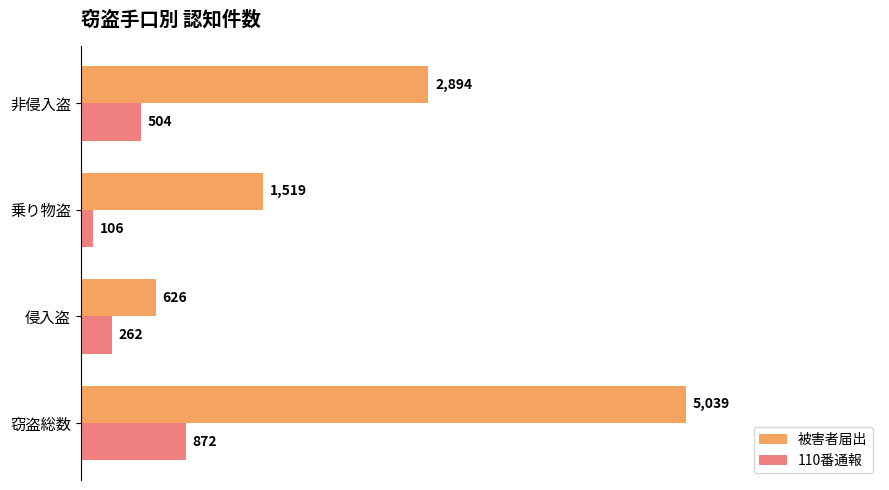

What are all the series names shown in the legend?

被害者届出, 110番通報